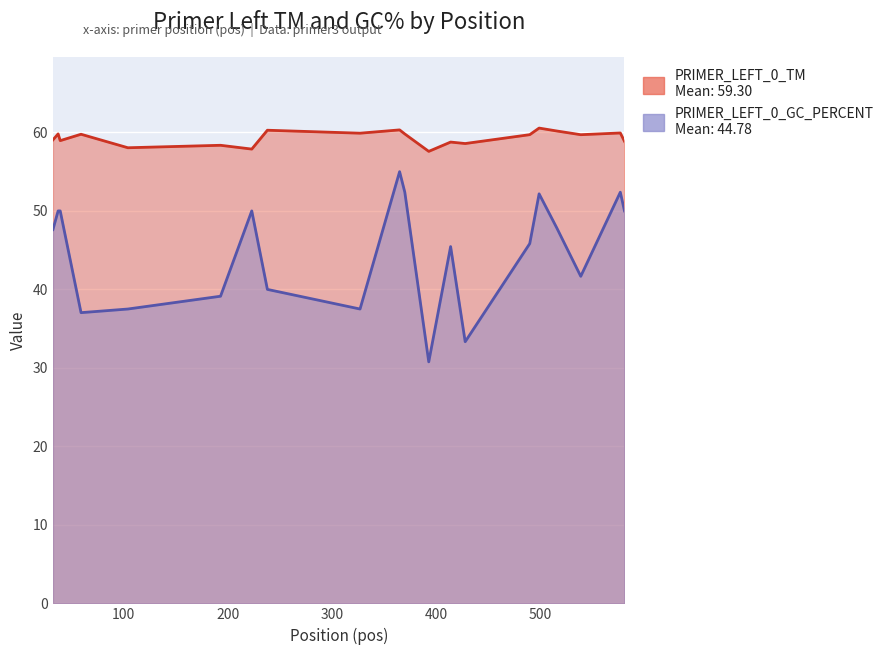

What are all the series names shown in the legend?

PRIMER_LEFT_0_TM, PRIMER_LEFT_0_GC_PERCENT